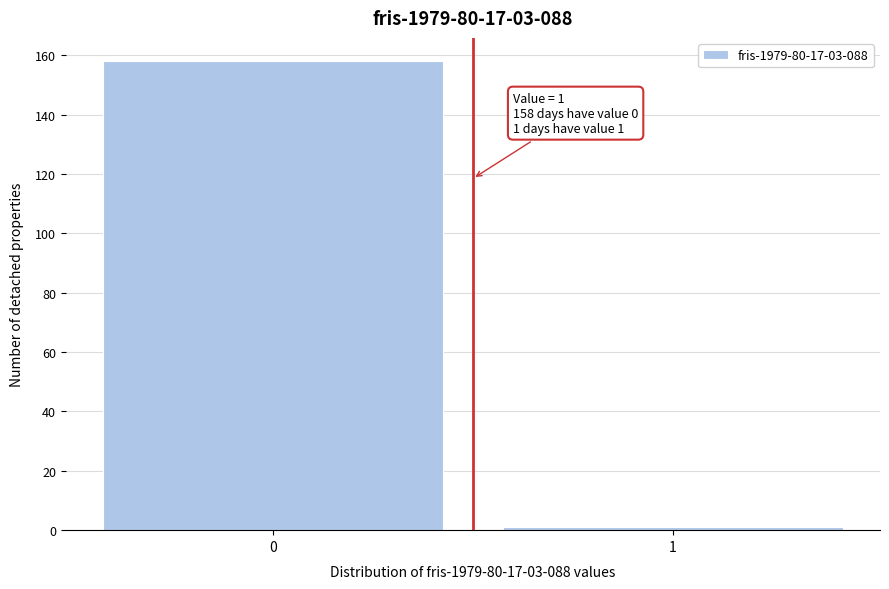

Reading right to left, extract all data points from this chart.

1=1	0=158